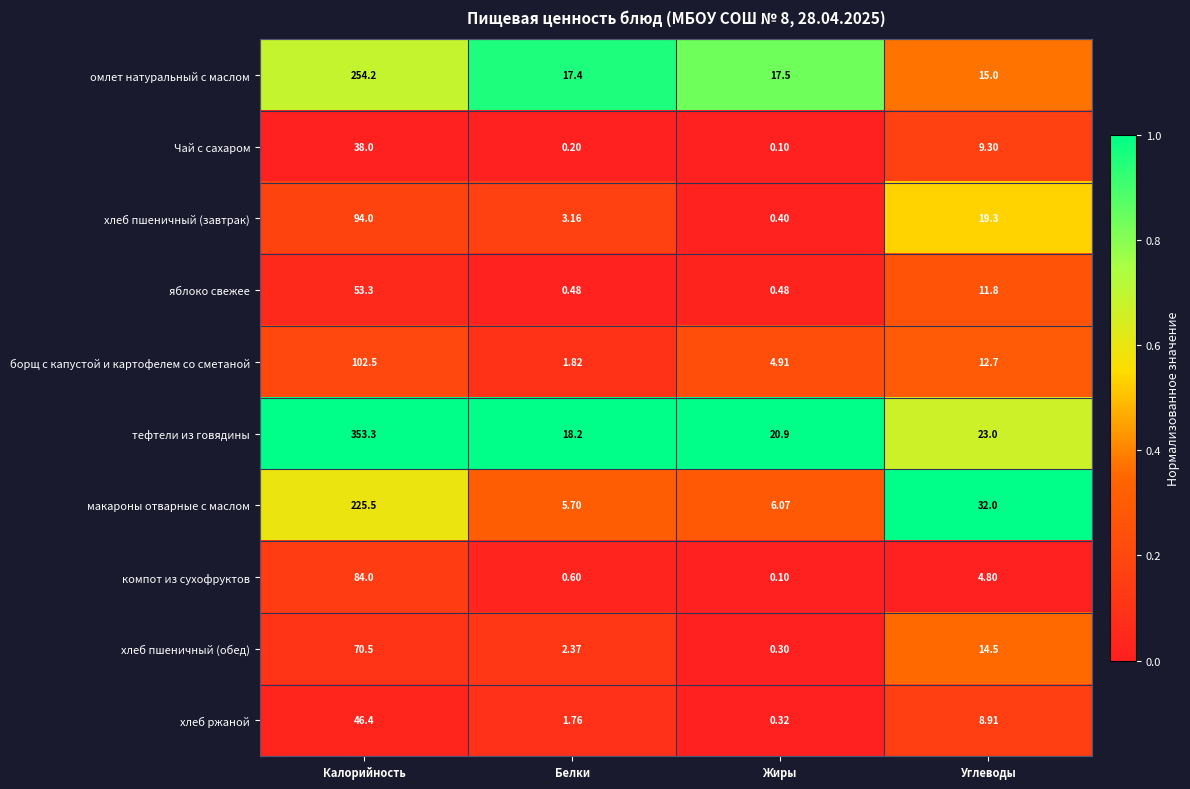

At which label does компот из сухофруктов reach its minimum?

Жиры